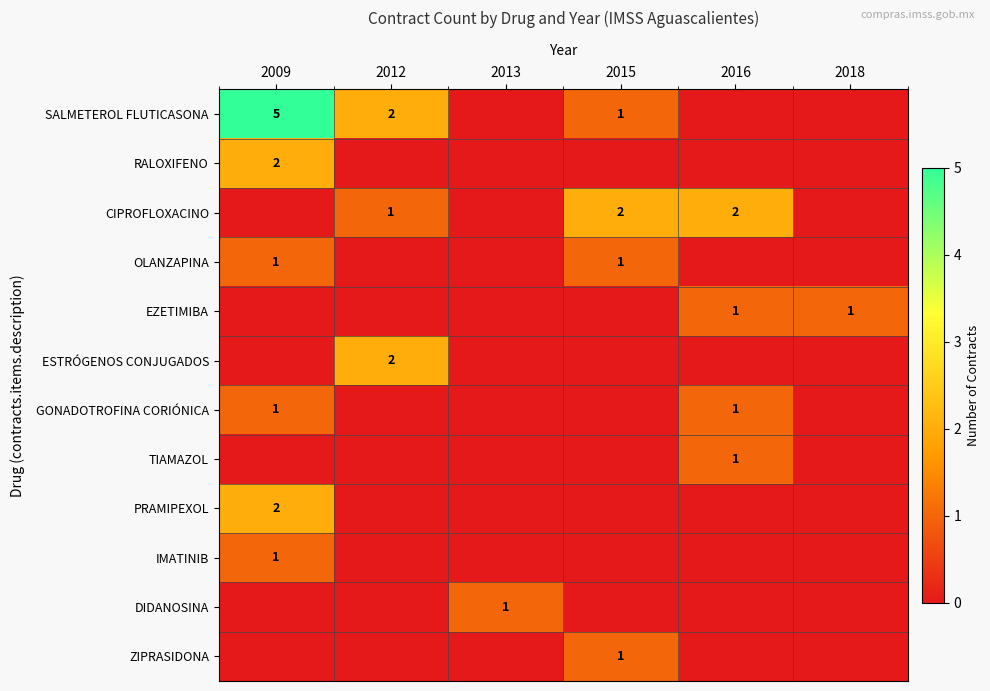

The ESTRÓGENOS CONJUGADOS series shows 2 at 2012. True or false?

True